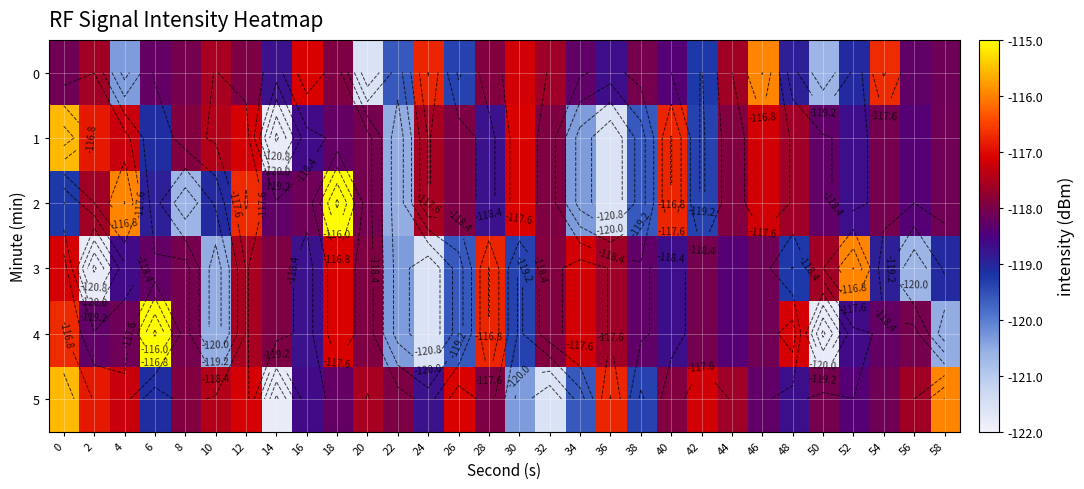

What is the maximum value shown in the chart?

-115.0